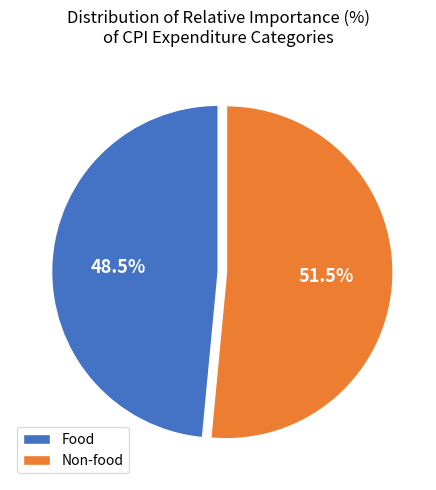

Approximately how many times larger is the value at Non-food compared to Food?

1.1